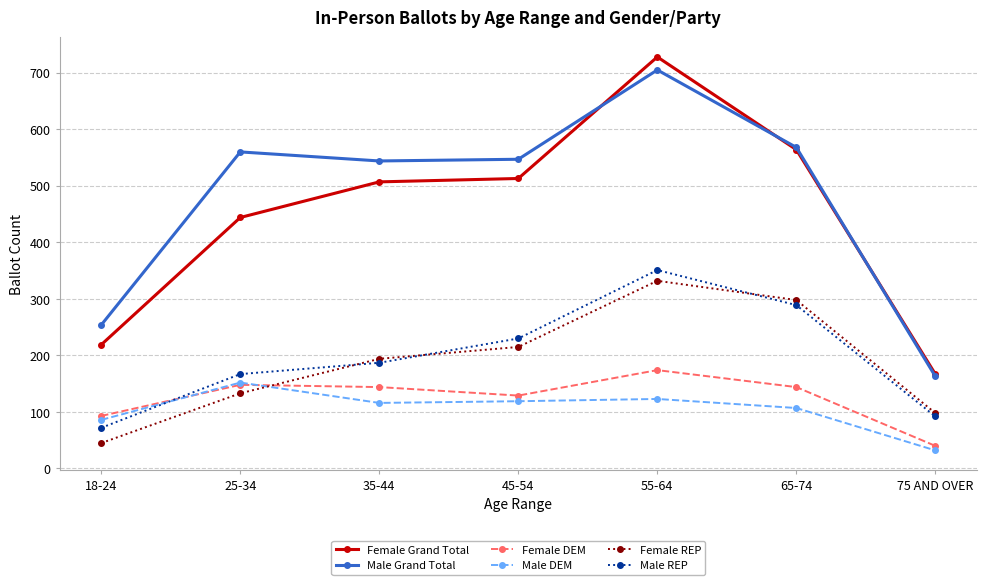

What is the label of the 3rd point from the right?

55-64